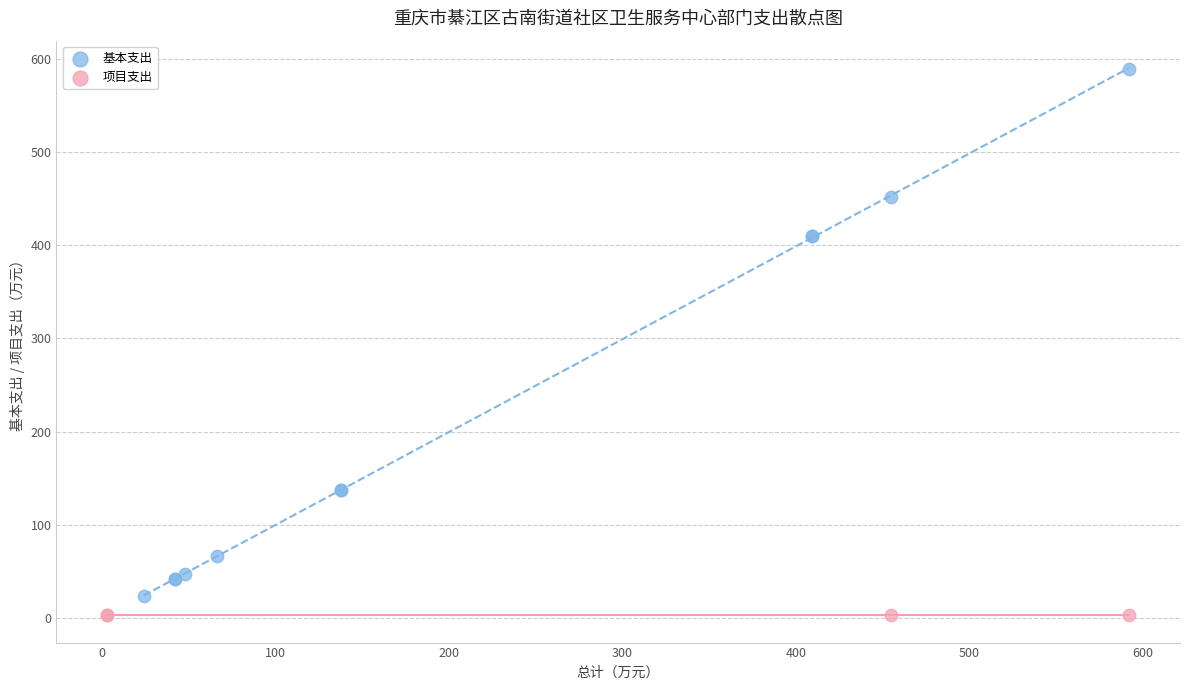

Which series contains the highest Y value?

基本支出